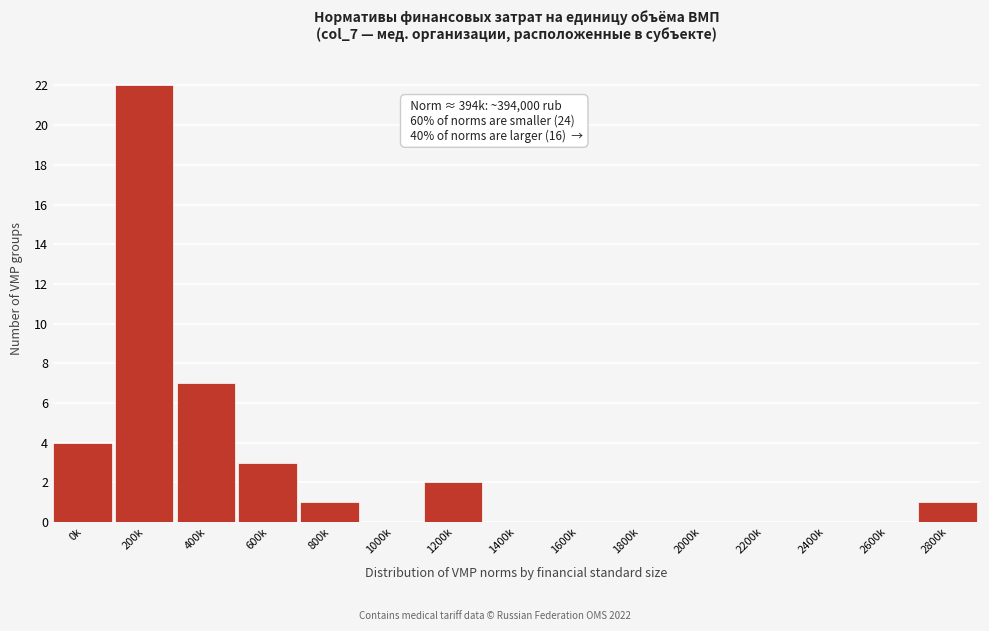

Reading left to right, what are all the values shown in this chart?

0k=4	200k=22	400k=7	600k=3	800k=1	1000k=0	1200k=2	1400k=0	1600k=0	1800k=0	2000k=0	2200k=0	2400k=0	2600k=0	2800k=1